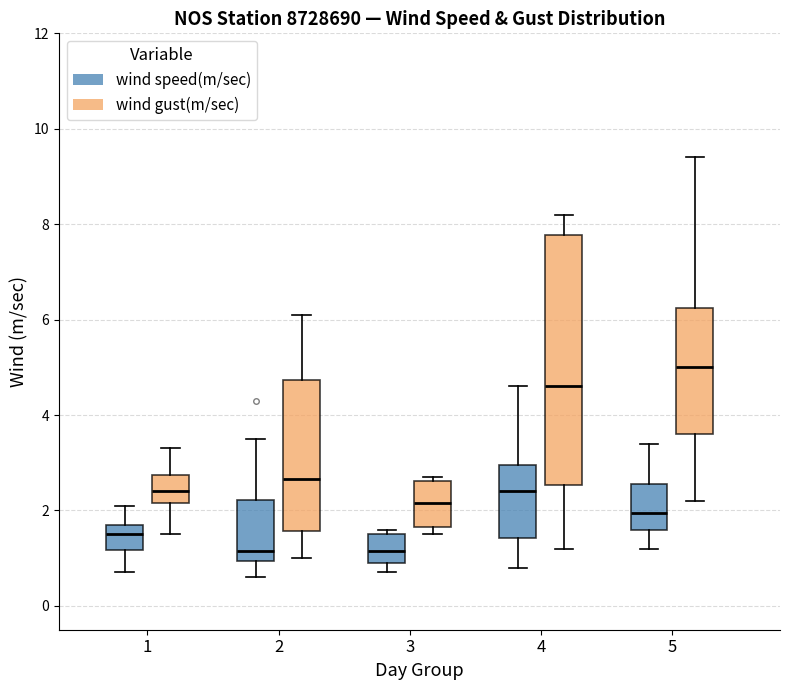

Which box's median line is the highest?

5 (wind gust(m/sec))